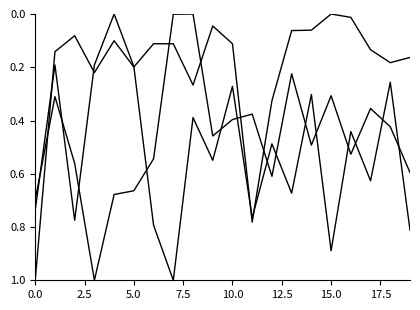

Does the chart have visible grid lines?

No